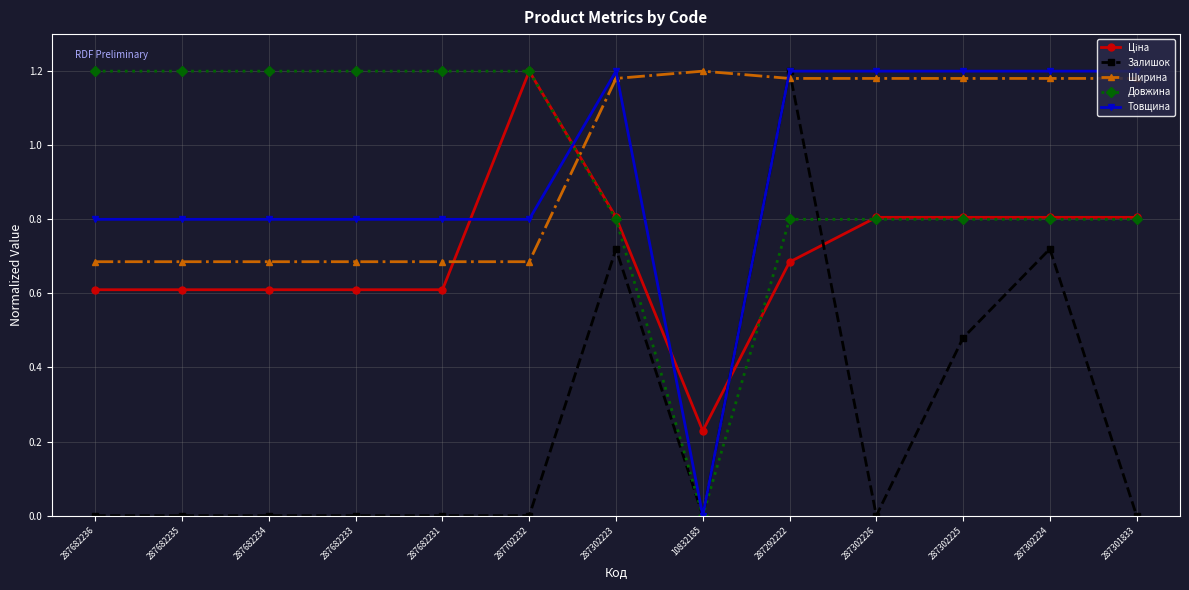

At which category is the sum across all series the highest?

287292222